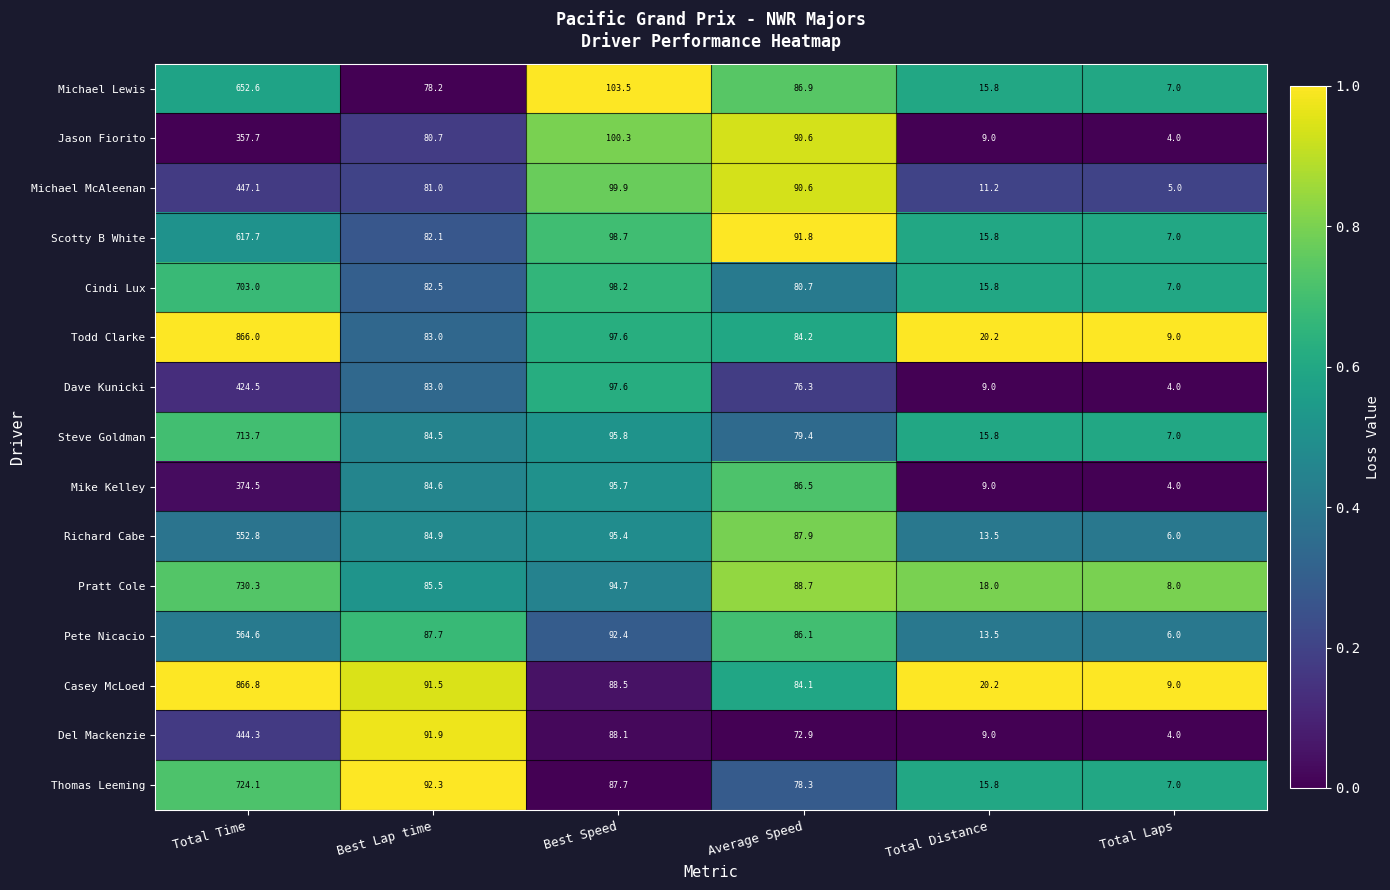

What value does the Mike Kelley series have at Best Lap time?

84.6